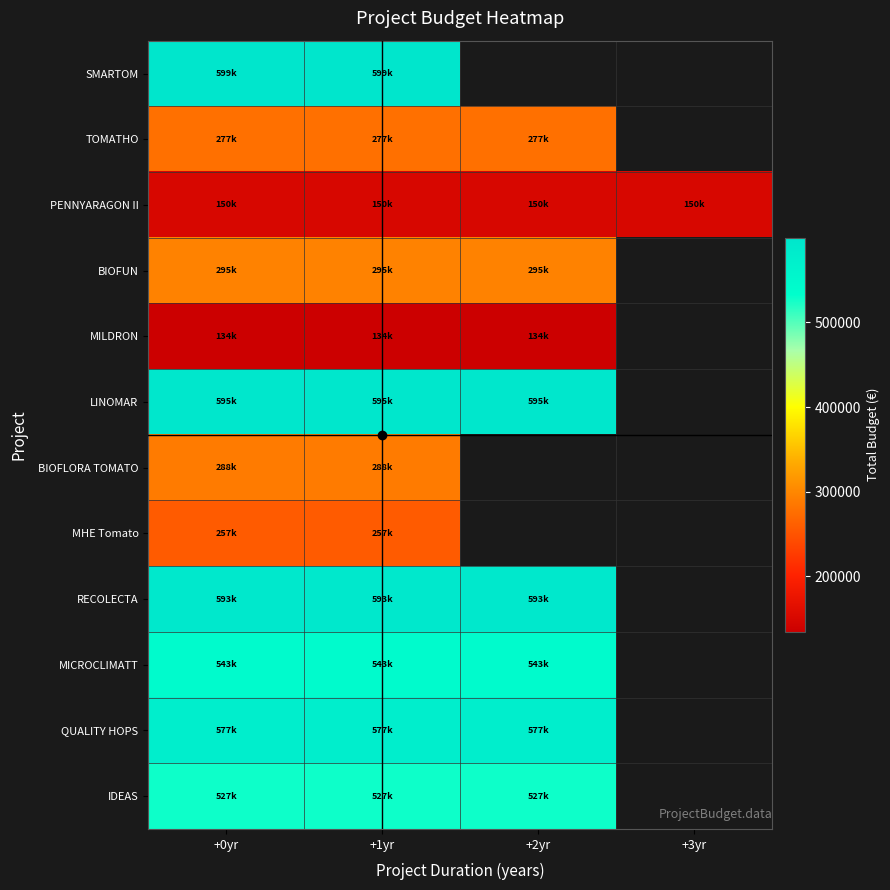

The value of SMARTOM at +1yr is 171053.7. True or false?

False